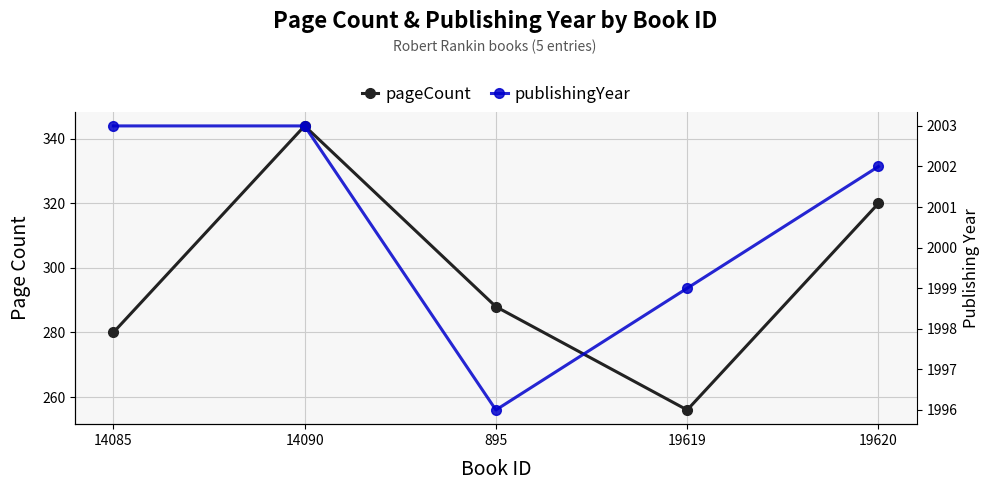

Reading right to left, transcribe all the data shown in this chart.

pageCount: 19620=320	19619=256	895=288	14090=344	14085=280
publishingYear: 19620=2002	19619=1999	895=1996	14090=2003	14085=2003